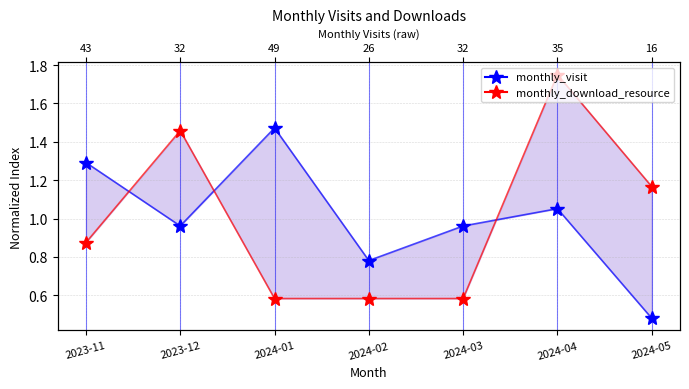

What is the greatest value displayed?

1.8